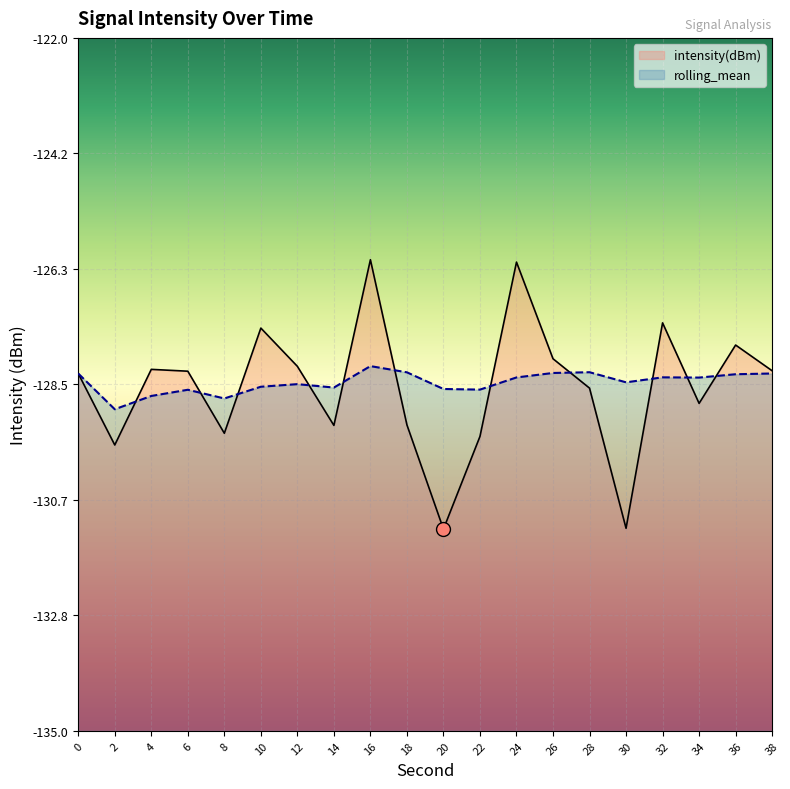

After their last crossing, which series has the higher values: rolling_mean or intensity(dBm)?

intensity(dBm)